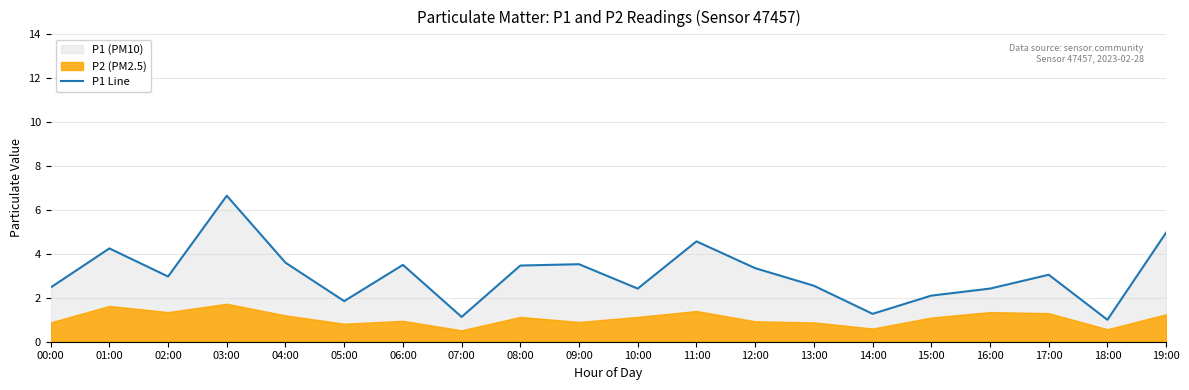

What is the value of the 12th point from the left?

4.6